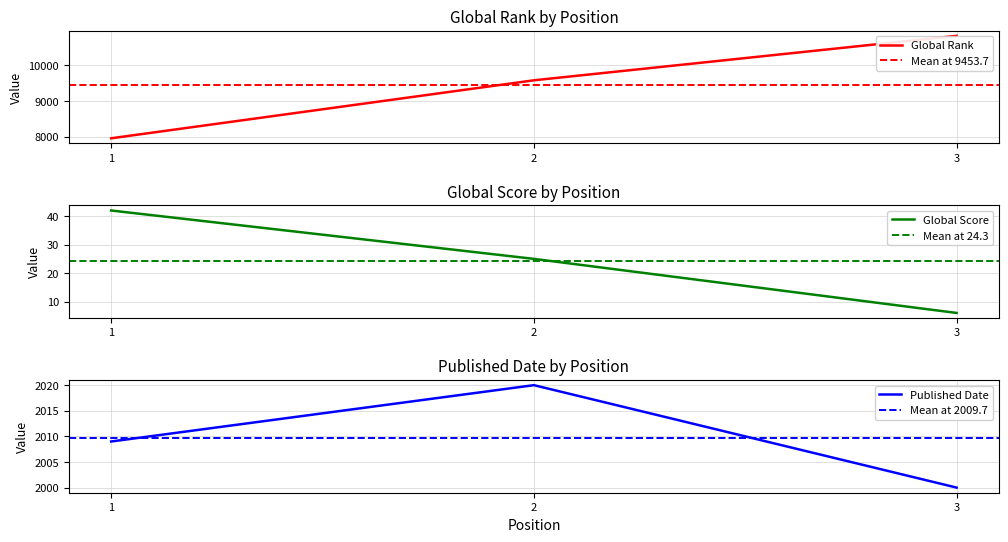

Rank the series by their average value, from highest to lowest.

Global Rank, Published Date, Global Score